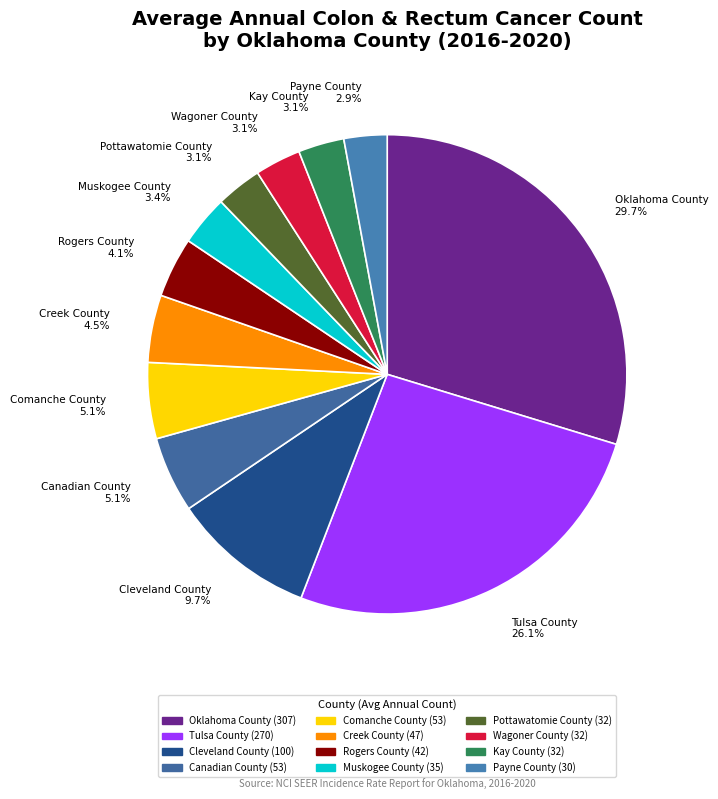

Combined, what portion of the pie is Wagoner County and Tulsa County?

29.2%